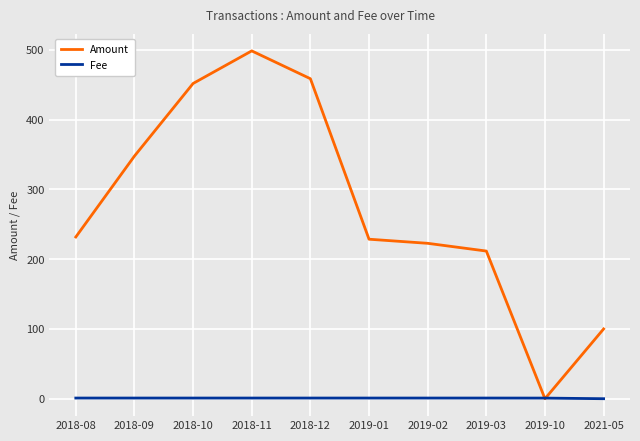

What is the approximate value of Amount at 2021-05?

100.0